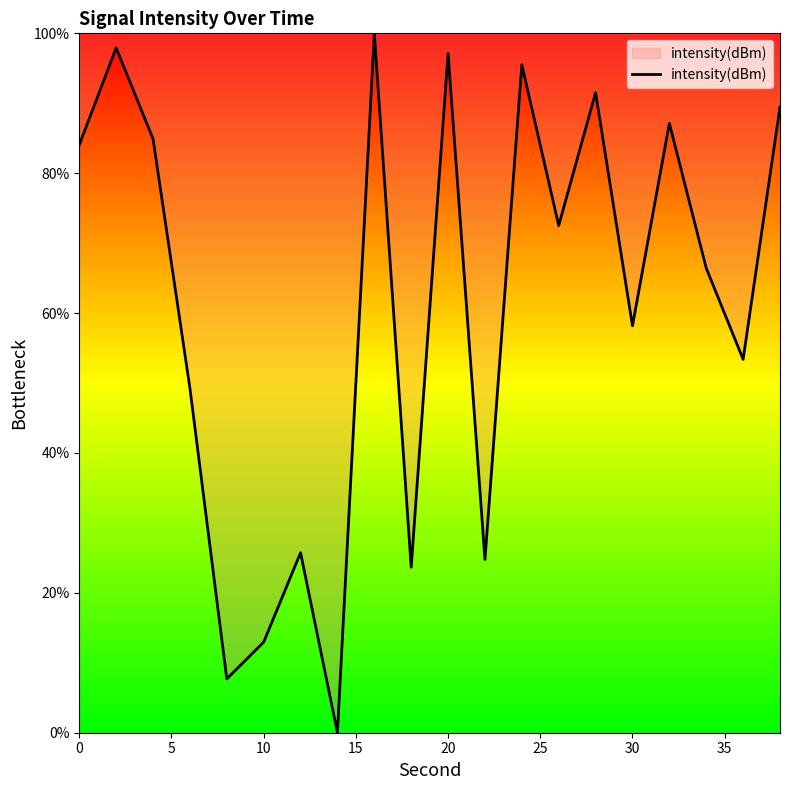

What is the difference between the maximum and minimum values?

100.0